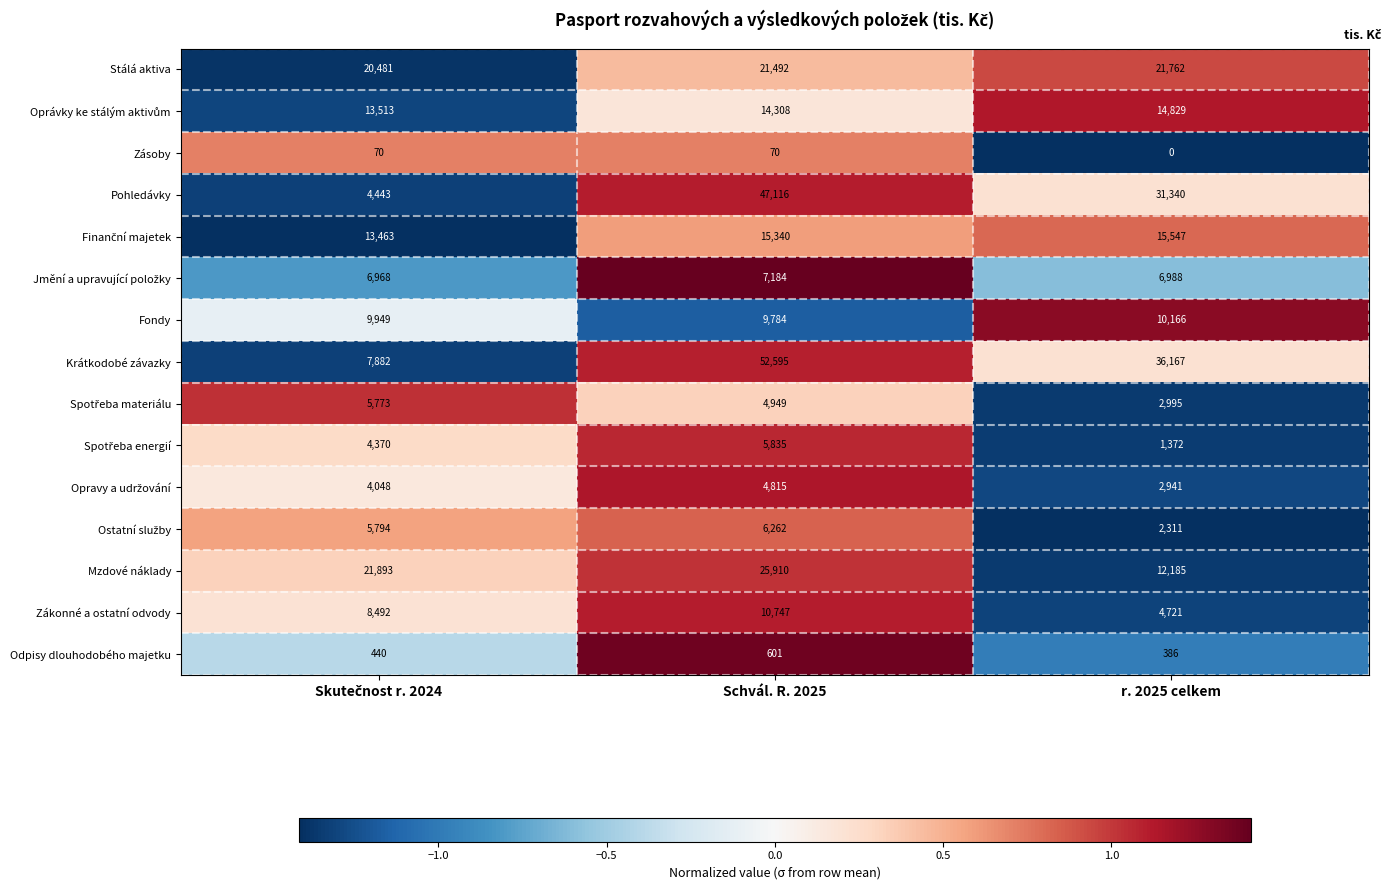

True or false: Krátkodobé závazky has a value of 36167 at r. 2025 celkem.

True